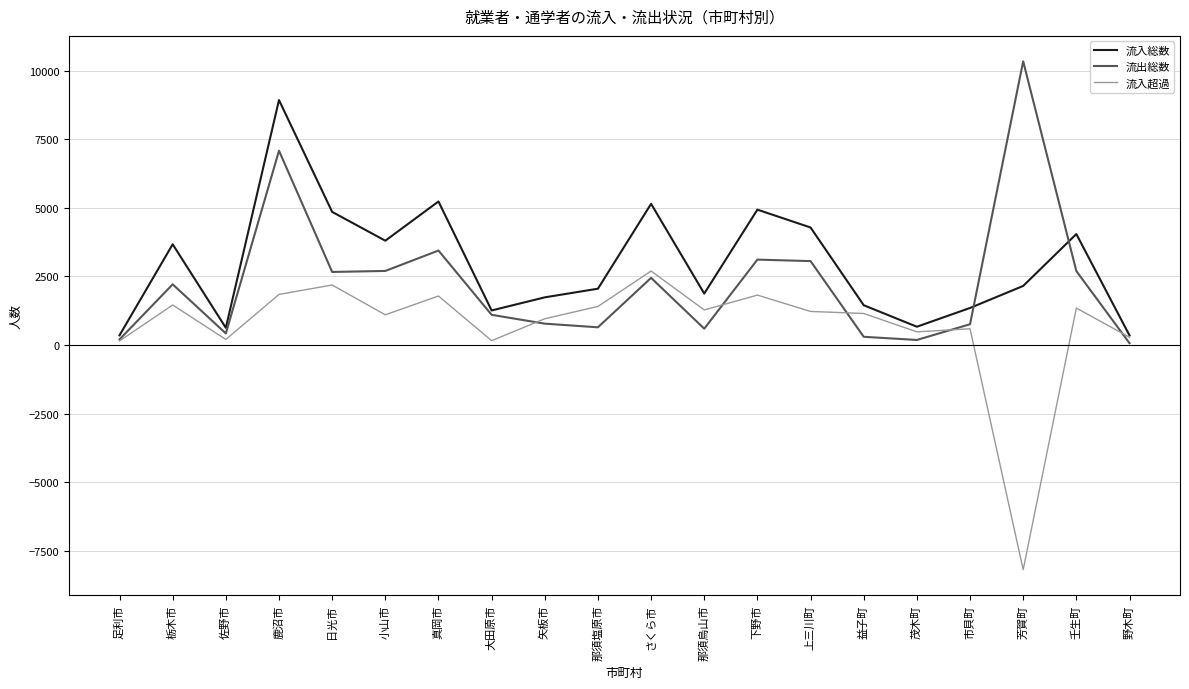

Which series has the widest spread of values?

流入超過